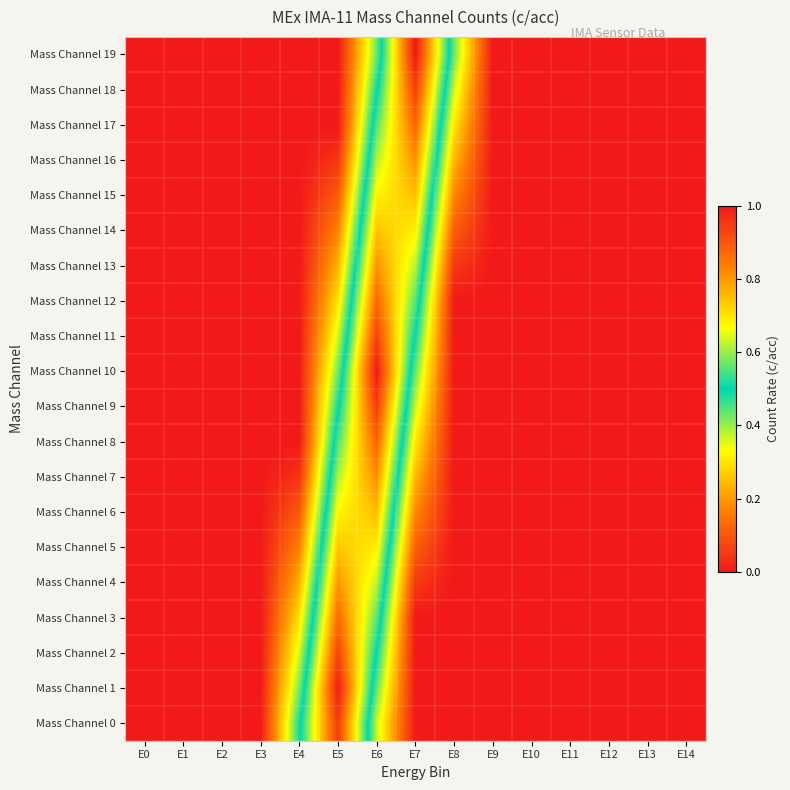

How many distinct data groups are displayed?

20